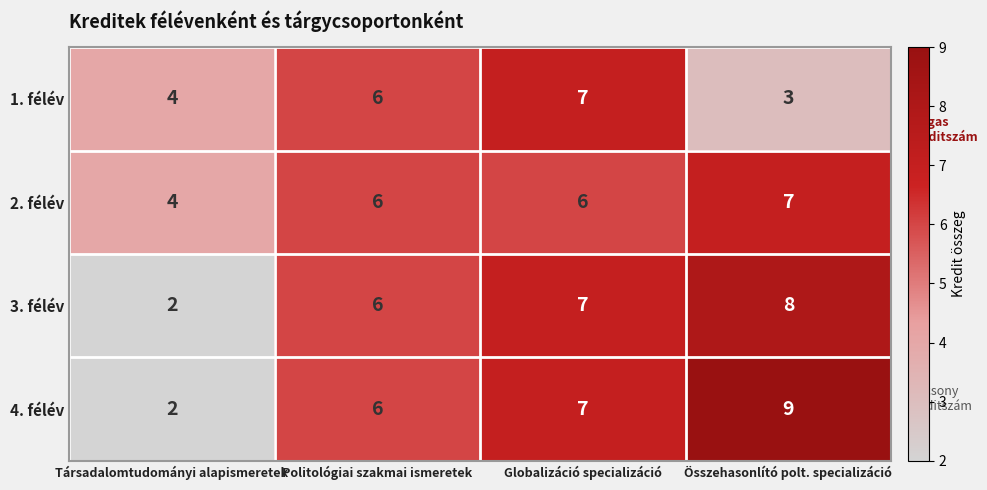

Rank the categories by 3. félév value from highest to lowest.

Összehasonlító polt. specializáció, Globalizáció specializáció, Politológiai szakmai ismeretek, Társadalomtudományi alapismeretek